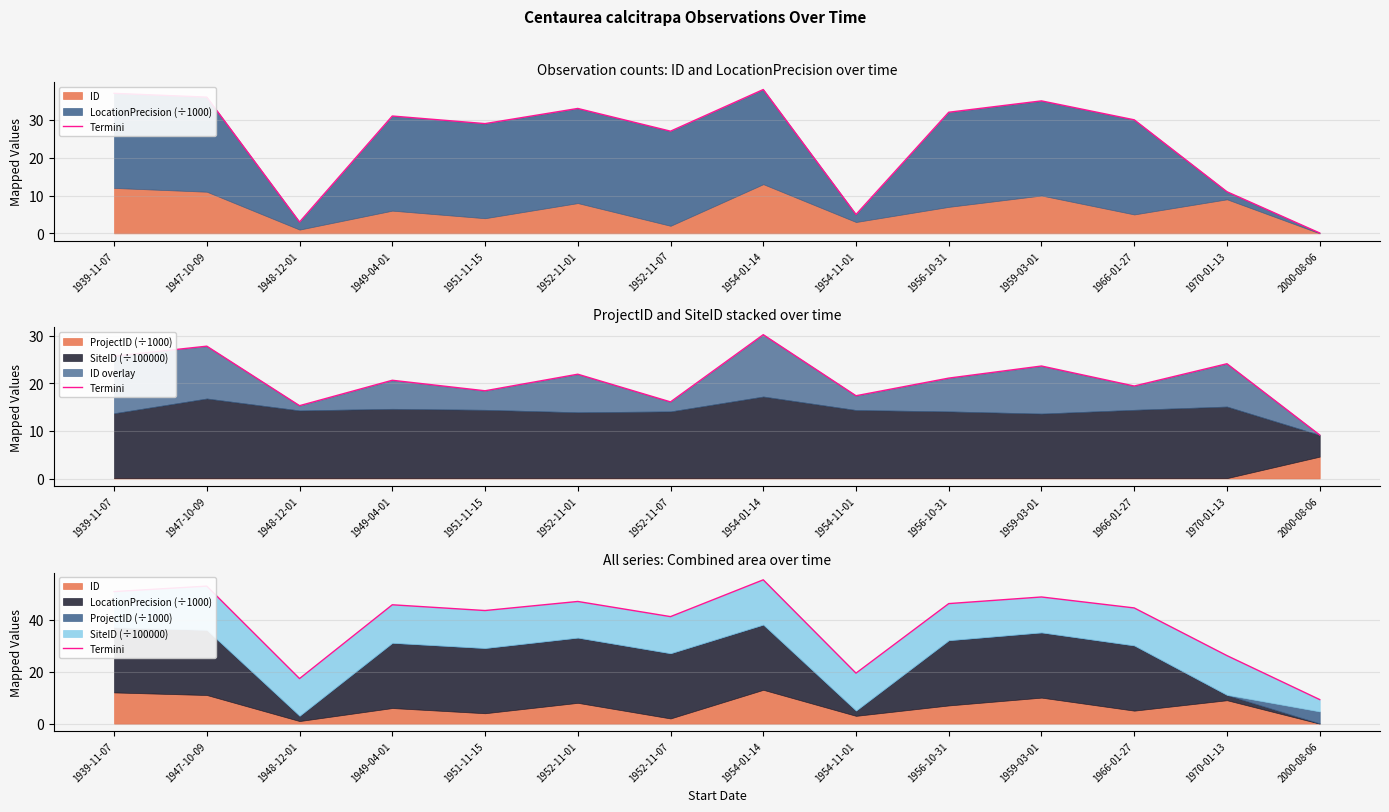

Reading right to left, extract all data points from this chart.

9.3	26.1	44.4	48.7	46.1	19.4	55.2	41.1	46.9	43.4	45.7	17.3	52.8	50.7